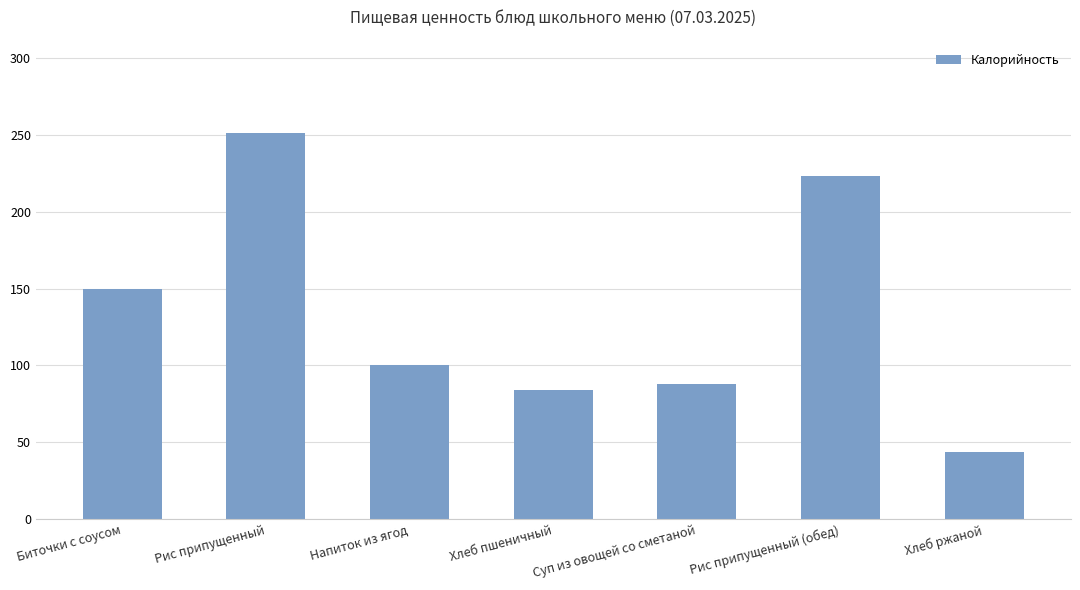

True or false: the data shows 141 at Хлеб пшеничный.

False